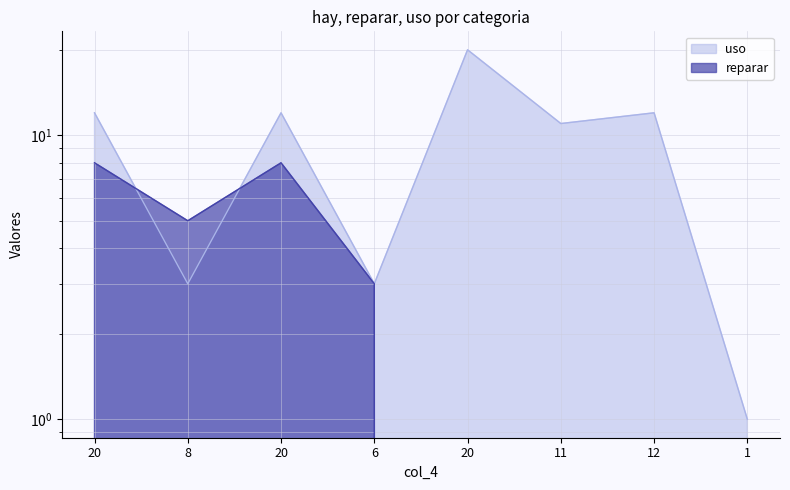

True or false: reparar has more than 0 interior local peaks.

True